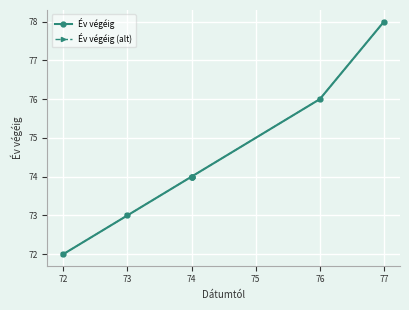

How many lines are shown in the chart?

2